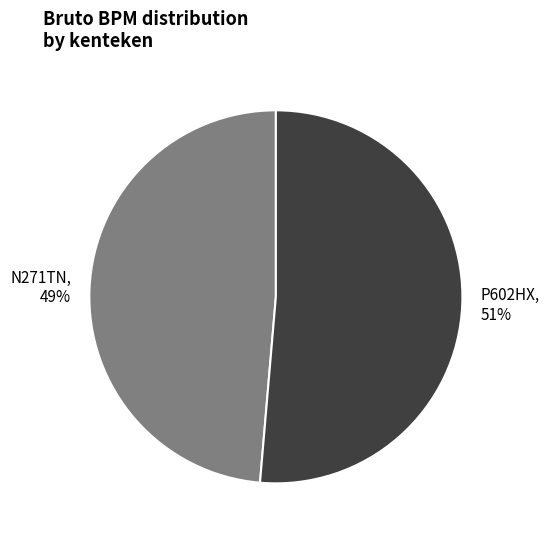

To the nearest percent, what portion does N271TN represent?

49%